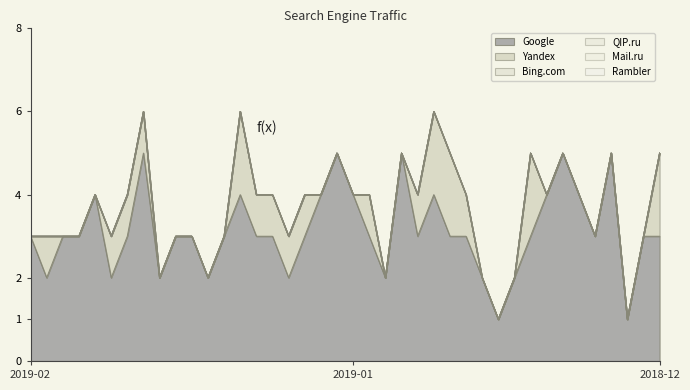

Which series has the largest total across all categories?

Google